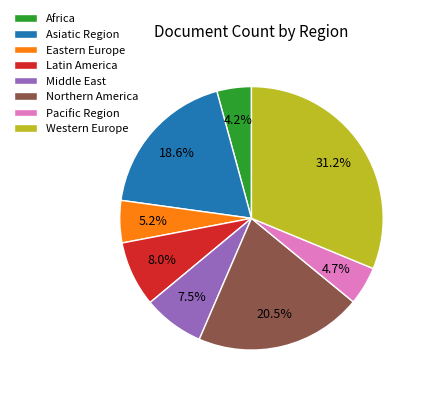

Does Latin America represent more than half of the total?

No